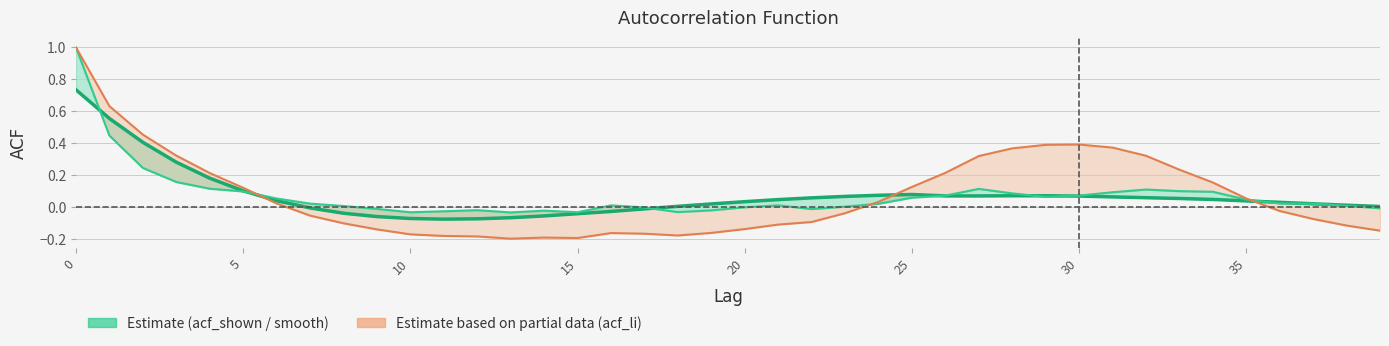

How many data points in acf_li are above 0?

19